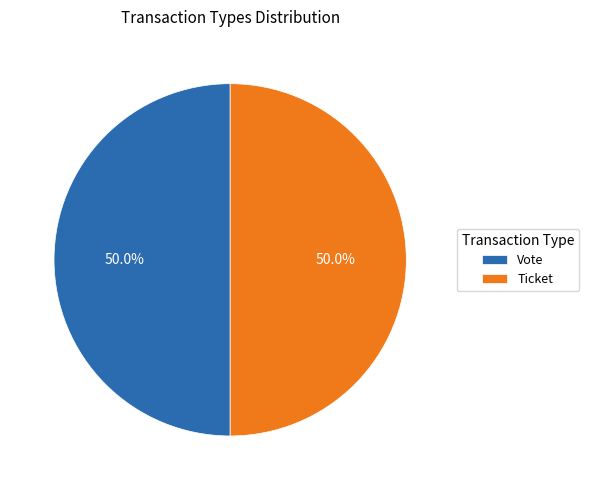

To the nearest percent, what is the difference between the largest and smallest slice percentages?

0%